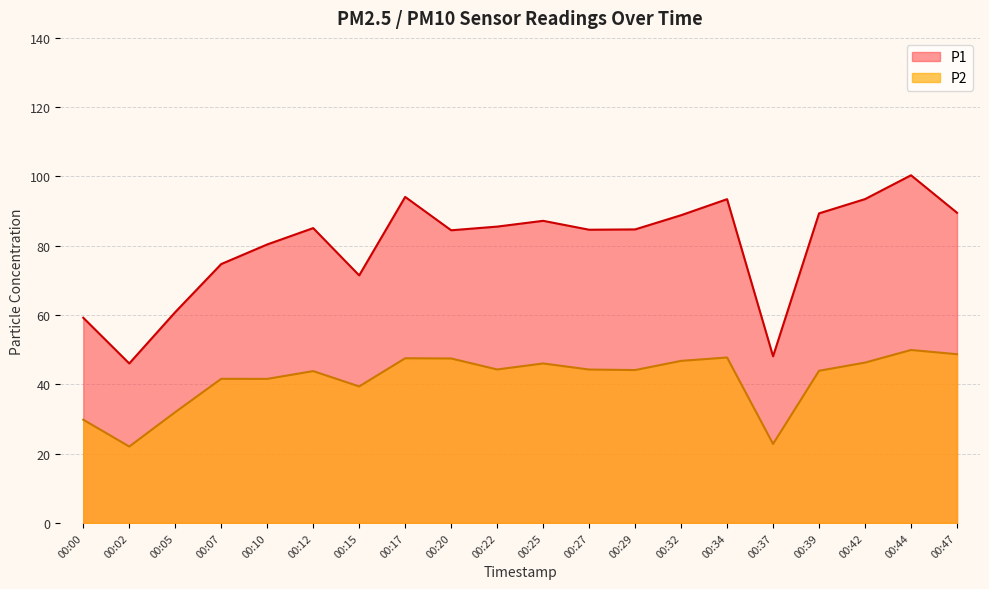

At 00:00, list the series in order from largest to smallest.

P1, P2